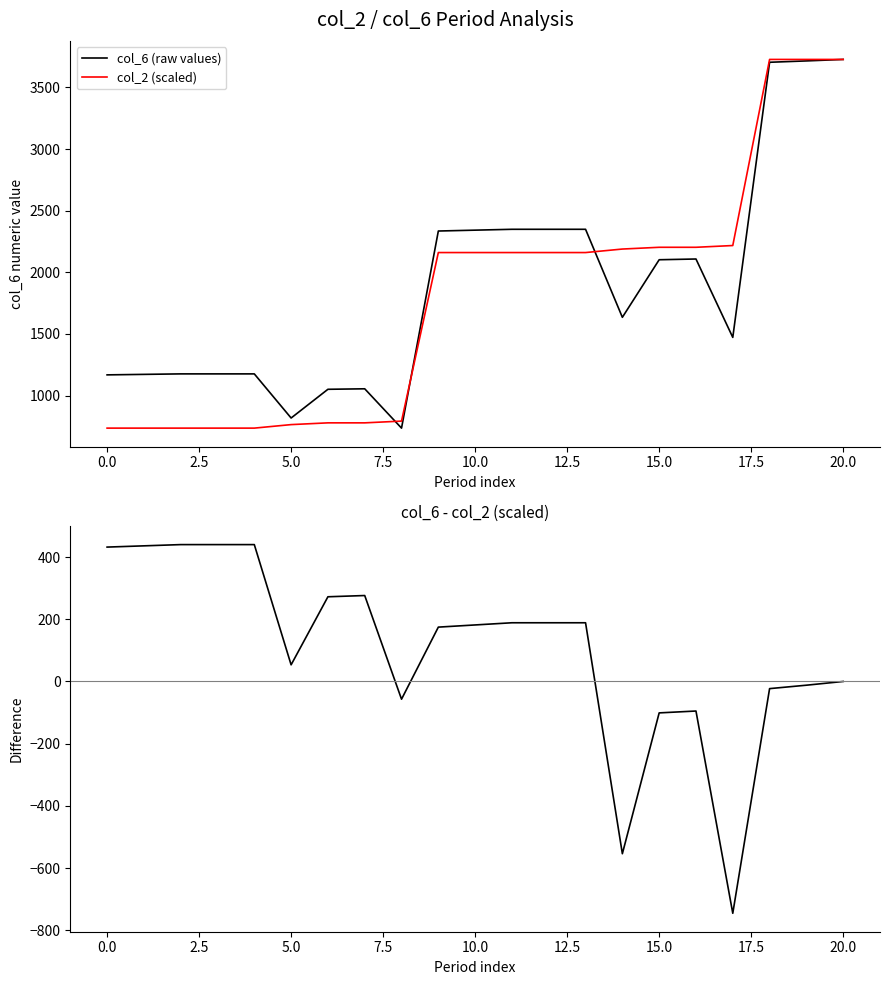

What is the label of the 5th point from the right?

16